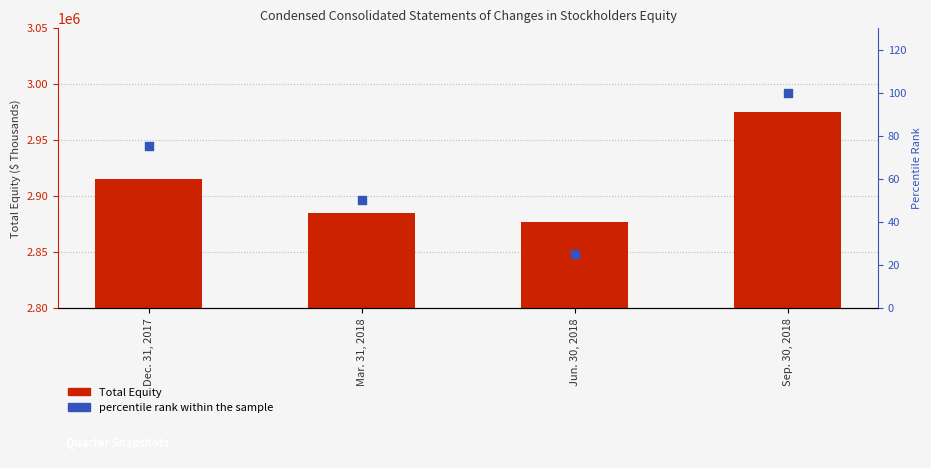

Which series contains the lowest Y value?

percentile rank within the sample